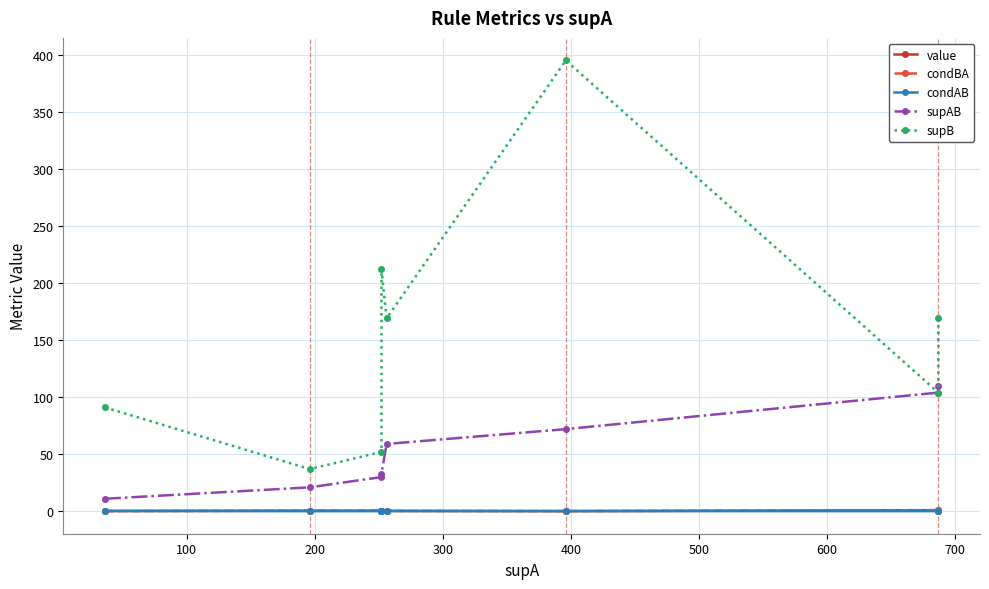

What is the difference between the second highest and minimum values in the condAB series?

0.1